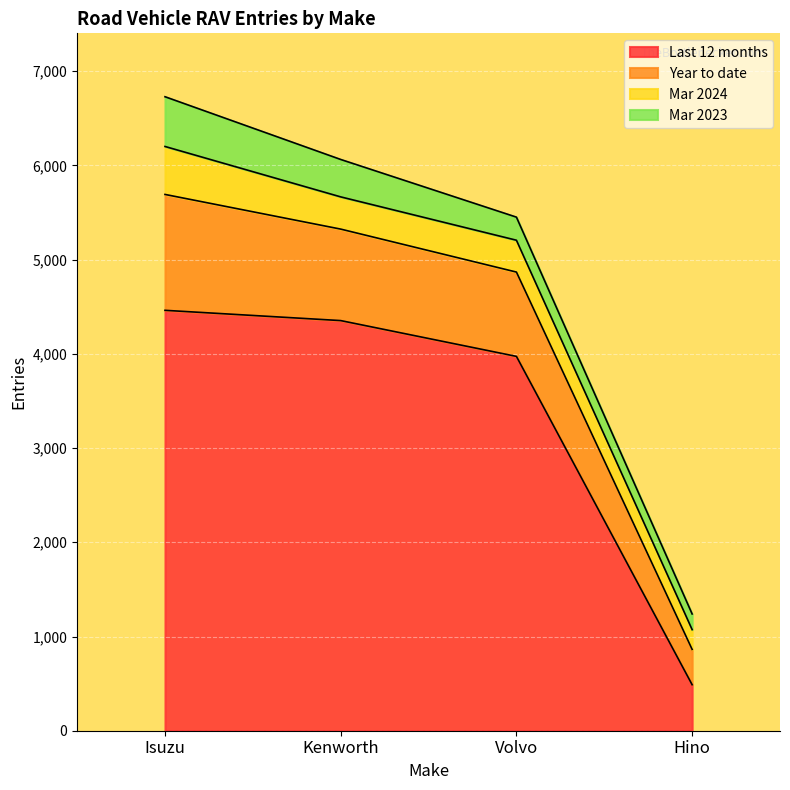

Reading left to right, list all the values displayed in this chart.

Last 12 months: 4462	4353	3973	488
Year to date: 1230	971	895	375
Mar 2024: 509	342	338	210
Mar 2023: 528	397	245	166